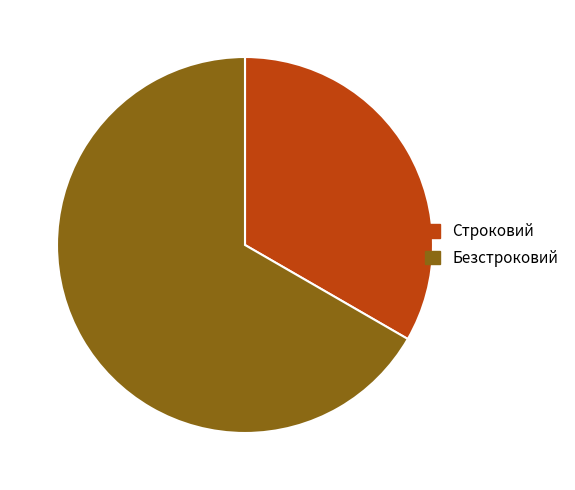

Rank the categories by value from highest to lowest.

Безстроковий, Строковий